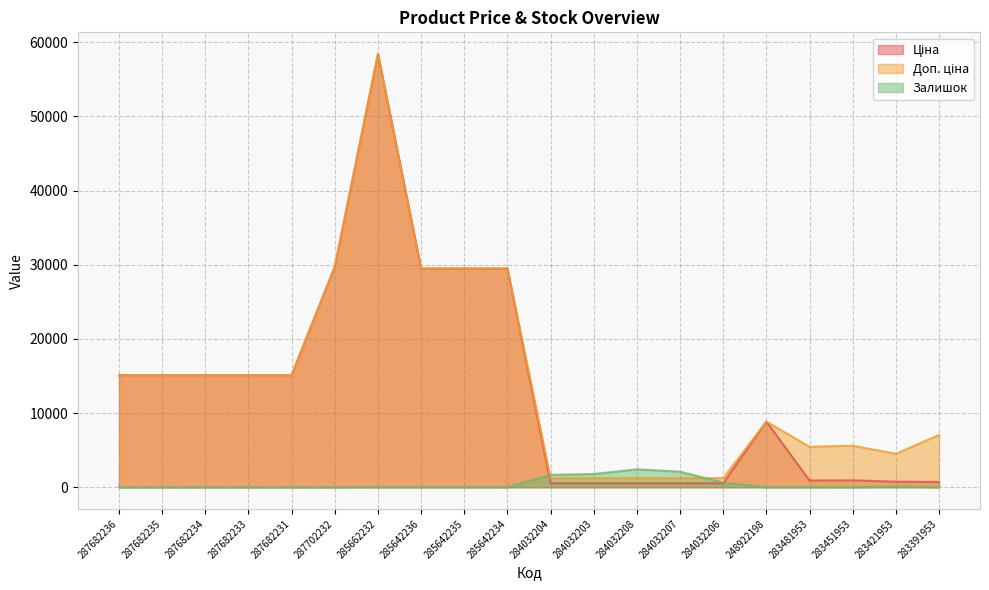

What is the sum of the Ціна values at 283421953 and 285642236?

30243.7